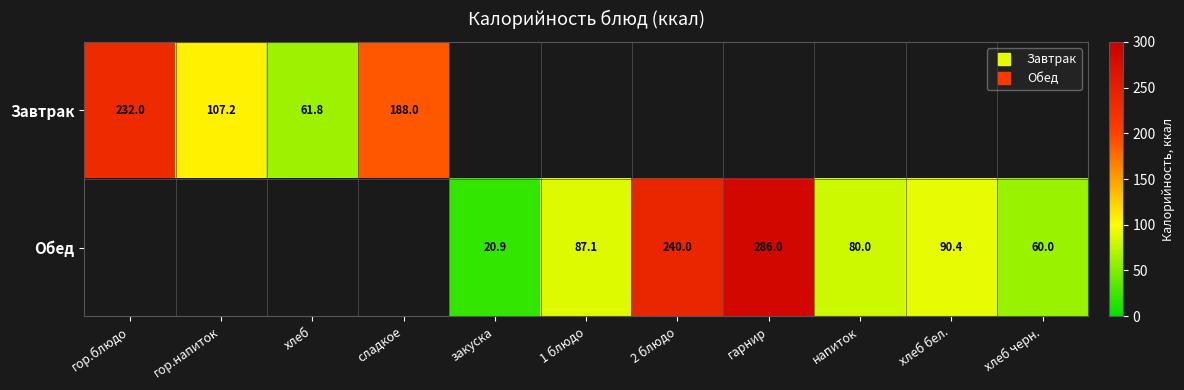

Which category has the lowest value in the Завтрак series?

хлеб